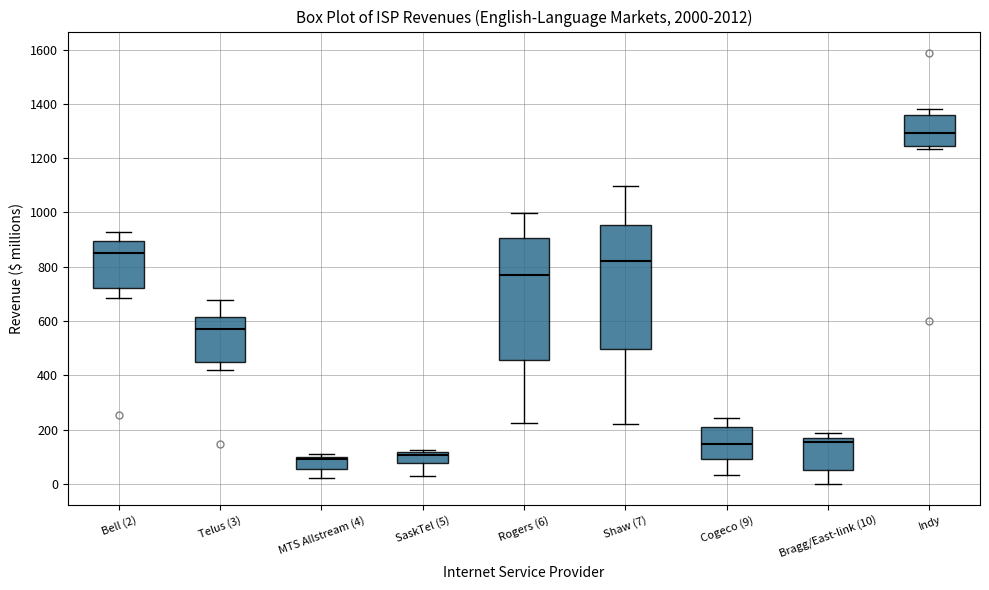

Where does the median line of the box for Cogeco (9) sit on the y-axis? The values are not printed on the chart, so give them approximately, as read against the axis.

140